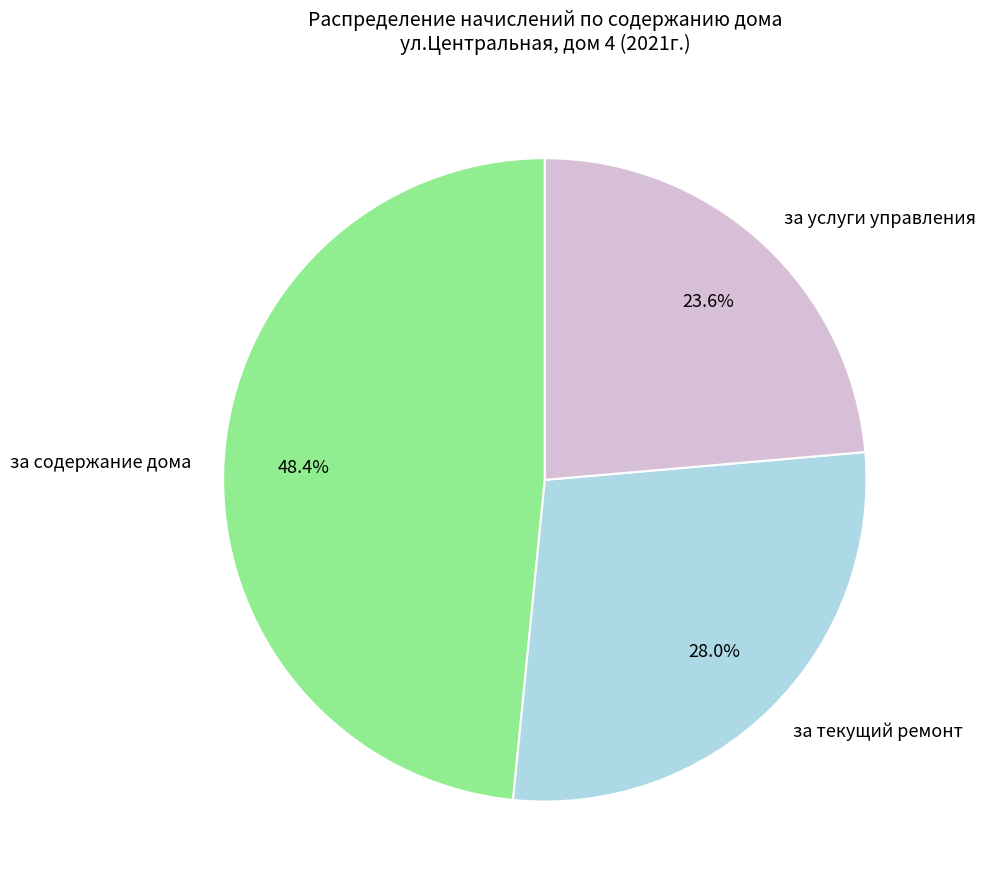

Is it true that за содержание дома is 34% of the pie?

False